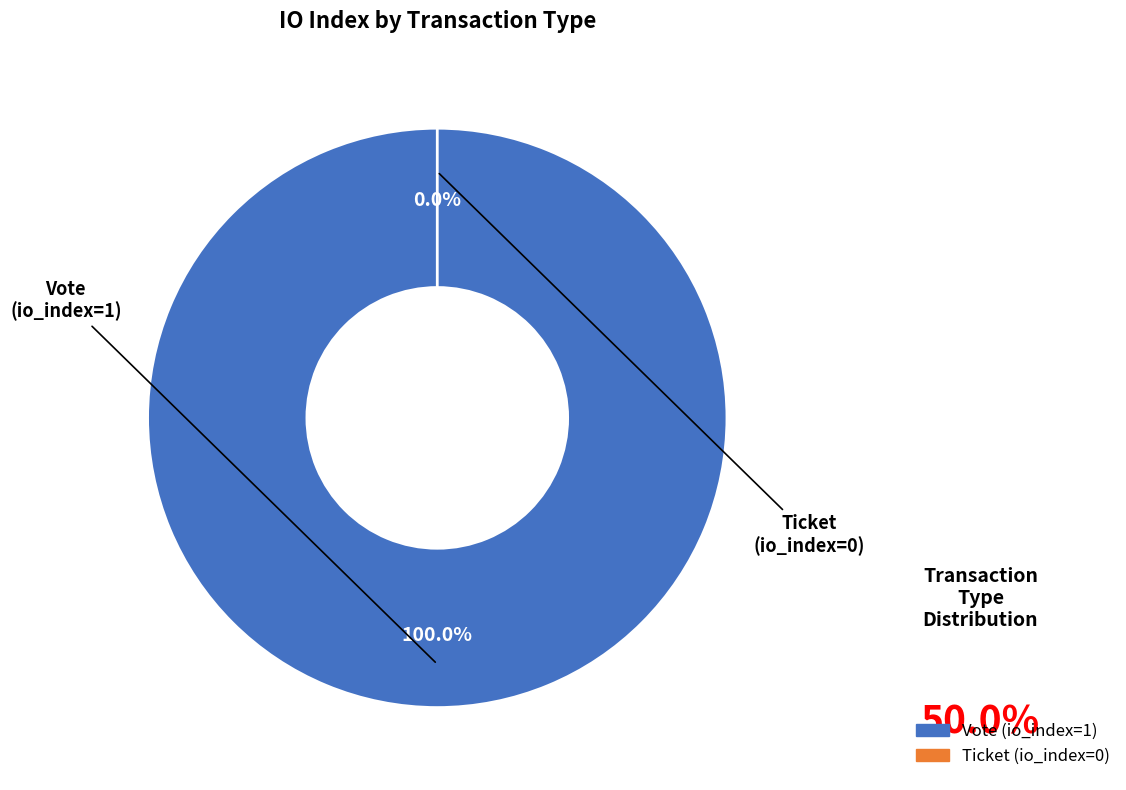

Combined, what portion of the pie is Vote (io_index=1) and Ticket (io_index=0)?

100.0%